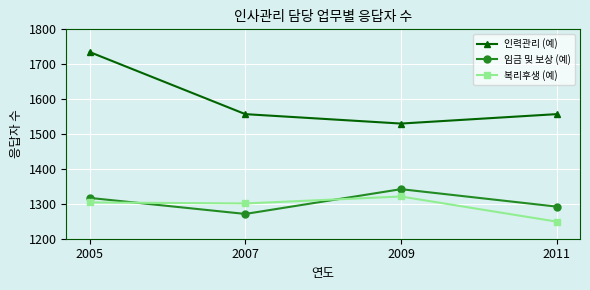

Count the 인력관리 (예) values in the range 1557 to 1735.

3